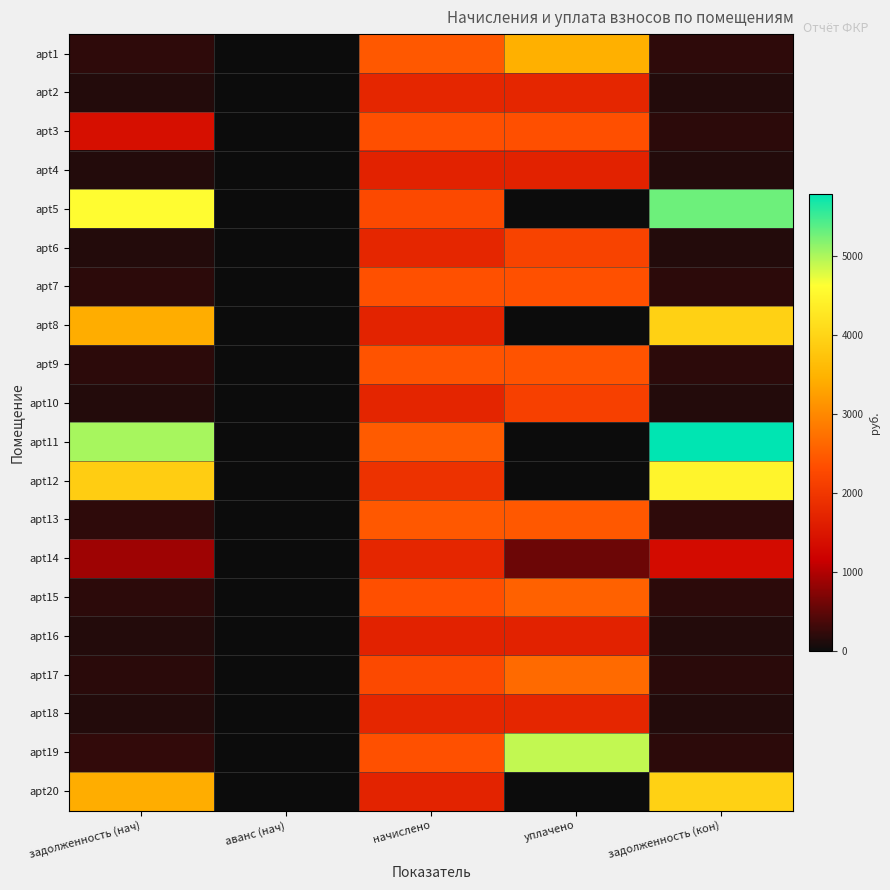

Reading left to right, transcribe all the data shown in this chart.

apt1: задолженность (нач)=204.2	аванс (нач)=0.0	начислено=2450.9	уплачено=3453.1	задолженность (кон)=204.2
apt2: задолженность (нач)=144.9	аванс (нач)=0.0	начислено=1738.8	уплачено=1738.8	задолженность (кон)=144.9
apt3: задолженность (нач)=1399.9	аванс (нач)=0.0	начислено=2347.4	уплачено=2347.4	задолженность (кон)=195.6
apt4: задолженность (нач)=140.1	аванс (нач)=0.0	начислено=1680.8	уплачено=1680.8	задолженность (кон)=140.1
apt5: задолженность (нач)=4590.2	аванс (нач)=0.0	начислено=2270.4	уплачено=0.0	задолженность (кон)=5286.1
apt6: задолженность (нач)=144.9	аванс (нач)=0.0	начислено=1738.8	уплачено=2173.5	задолженность (кон)=144.9
apt7: задолженность (нач)=196.7	аванс (нач)=0.0	начислено=2359.8	уплачено=2359.8	задолженность (кон)=196.7
apt8: задолженность (нач)=3415.0	аванс (нач)=0.0	начислено=1689.1	уплачено=0.0	задолженность (кон)=3932.7
apt9: задолженность (нач)=199.4	аванс (нач)=0.0	начислено=2392.9	уплачено=2392.9	задолженность (кон)=199.4
apt10: задолженность (нач)=143.5	аванс (нач)=0.0	начислено=1722.2	уплачено=2140.3	задолженность (кон)=143.5
apt11: задолженность (нач)=5022.0	аванс (нач)=0.0	начислено=2484.0	уплачено=0.0	задолженность (кон)=5783.4
apt12: задолженность (нач)=3883.7	аванс (нач)=0.0	начислено=1921.0	уплачено=0.0	задолженность (кон)=4472.5
apt13: задолженность (нач)=204.2	аванс (нач)=0.0	начислено=2448.9	уплачено=2448.9	задолженность (кон)=204.2
apt14: задолженность (нач)=881.7	аванс (нач)=0.0	начислено=1738.8	уплачено=579.6	задолженность (кон)=1339.5
apt15: задолженность (нач)=195.6	аванс (нач)=0.0	начислено=2347.4	уплачено=2543.1	задолженность (кон)=195.6
apt16: задолженность (нач)=140.1	аванс (нач)=0.0	начислено=1680.8	уплачено=1680.8	задолженность (кон)=140.1
apt17: задолженность (нач)=189.1	аванс (нач)=0.0	начислено=2268.7	уплачено=2646.8	задолженность (кон)=189.1
apt18: задолженность (нач)=144.9	аванс (нач)=0.0	начислено=1738.8	уплачено=1739.7	задолженность (кон)=144.9
apt19: задолженность (нач)=226.5	аванс (нач)=0.0	начислено=2359.8	уплачено=4899.1	задолженность (кон)=196.7
apt20: задолженность (нач)=3415.0	аванс (нач)=0.0	начислено=1689.1	уплачено=0.0	задолженность (кон)=3932.7